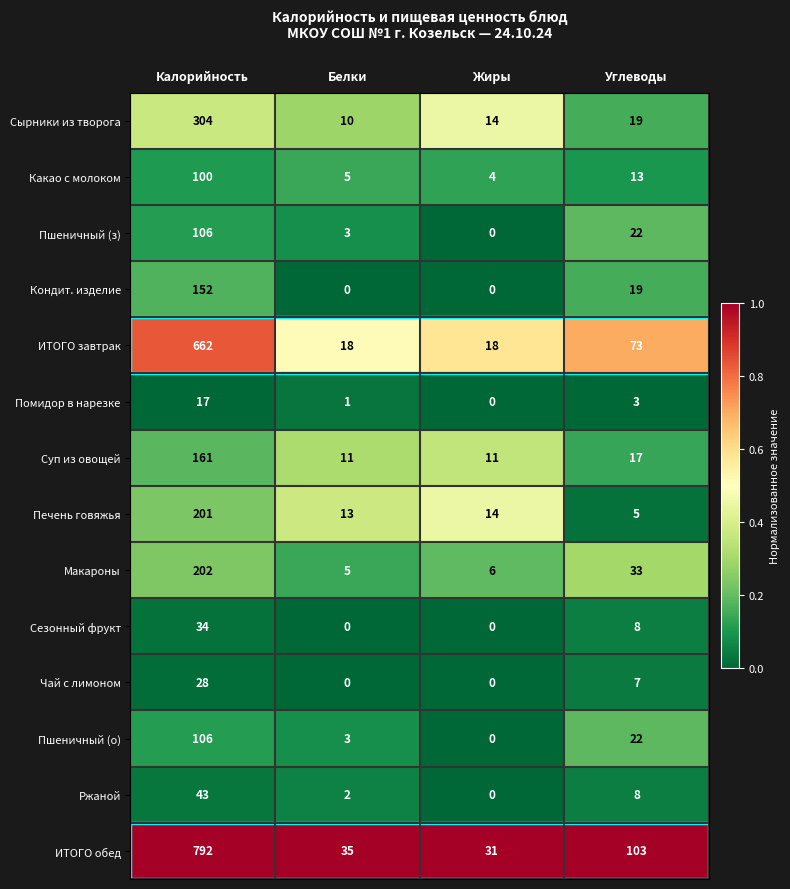

At how many categories does at least one series exceed 0?

4